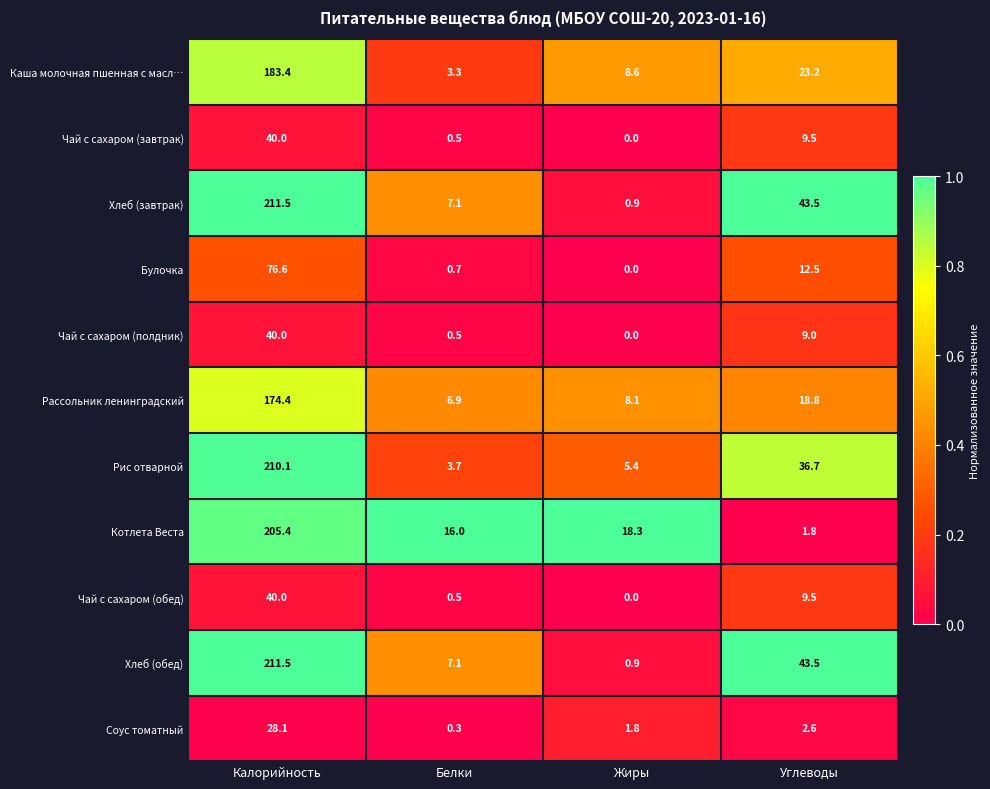

At which label does Хлеб (завтрак) reach its minimum?

Жиры